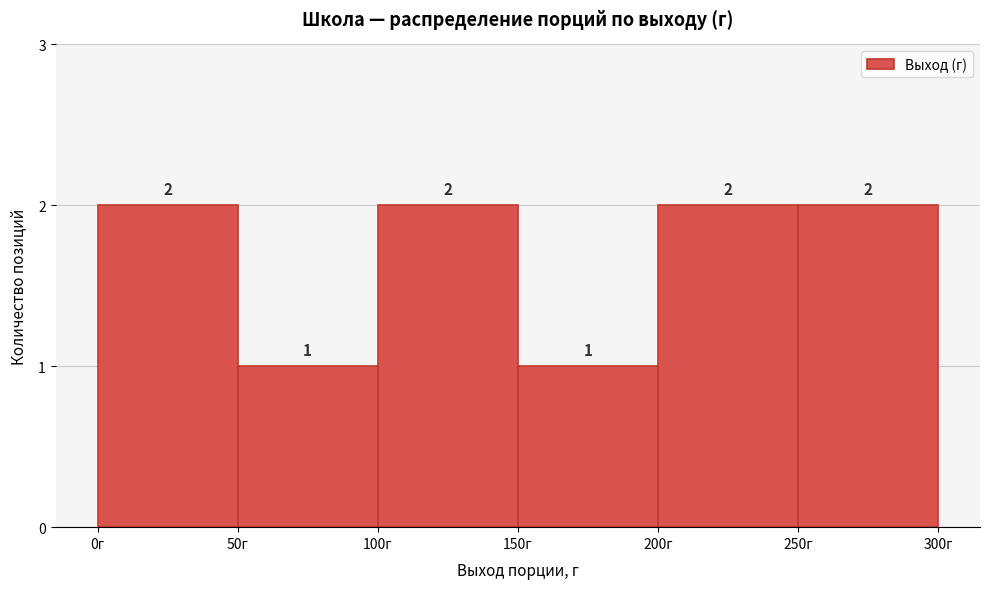

Reading left to right, list every bar in this chart as the range it spans on the x-axis followed by its height.

0 to 50: 2
50 to 100: 1
100 to 150: 2
150 to 200: 1
200 to 250: 2
250 to 300: 2